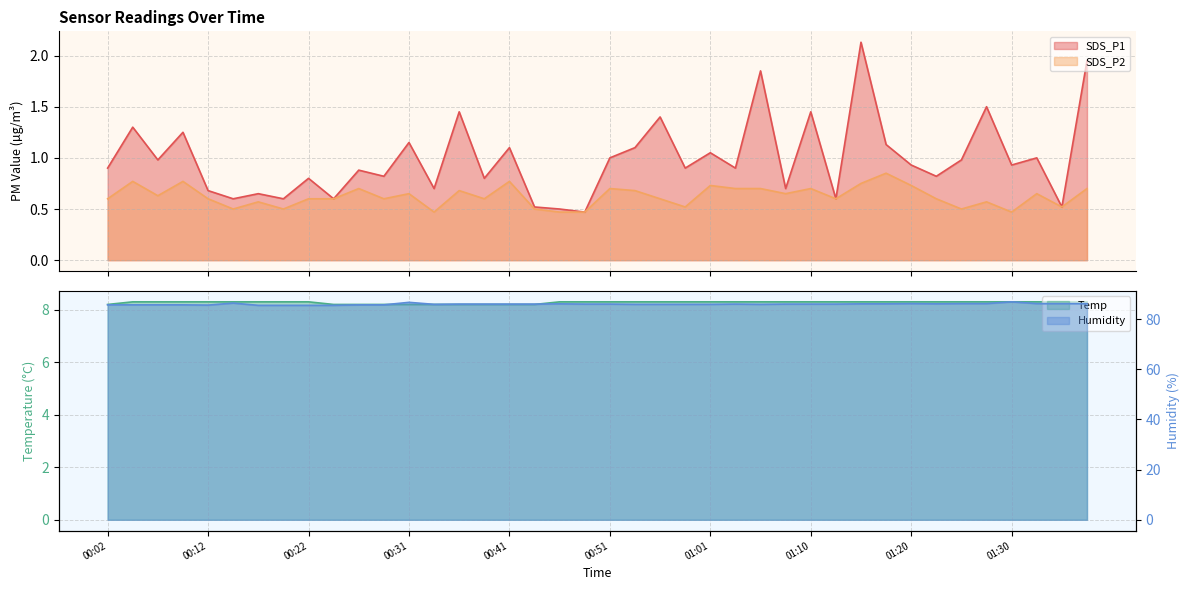

Which has a higher value, 00:44 or 00:17?

00:17